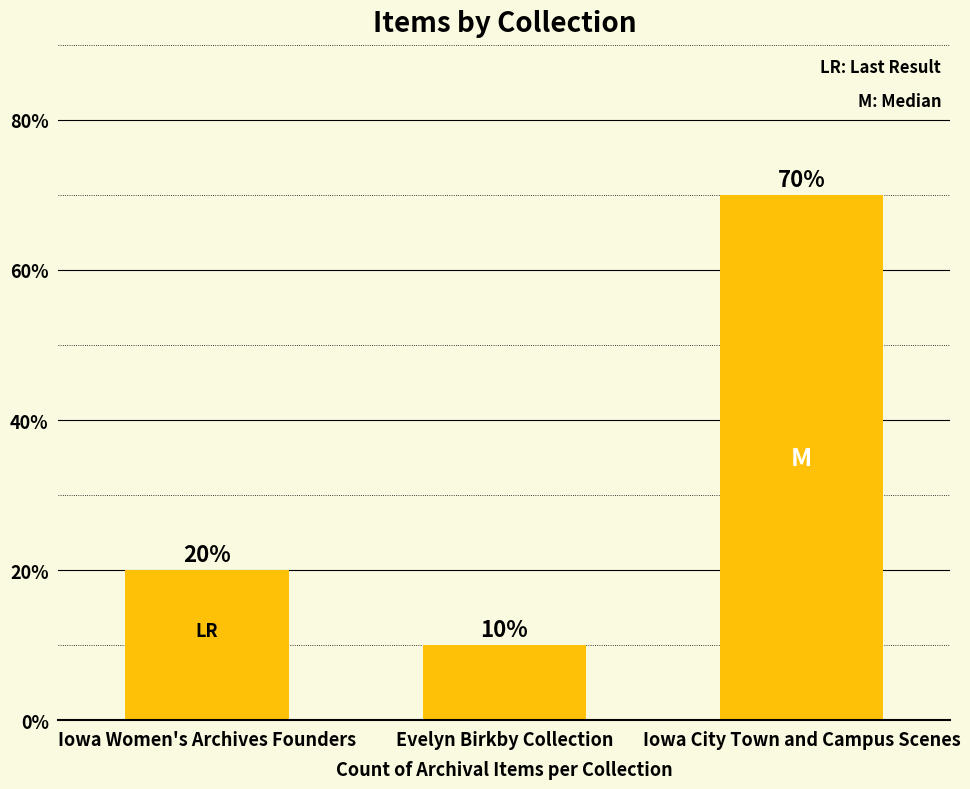

Rank the categories by value from highest to lowest.

Iowa City Town and Campus Scenes, Iowa Women's Archives Founders, Evelyn Birkby Collection